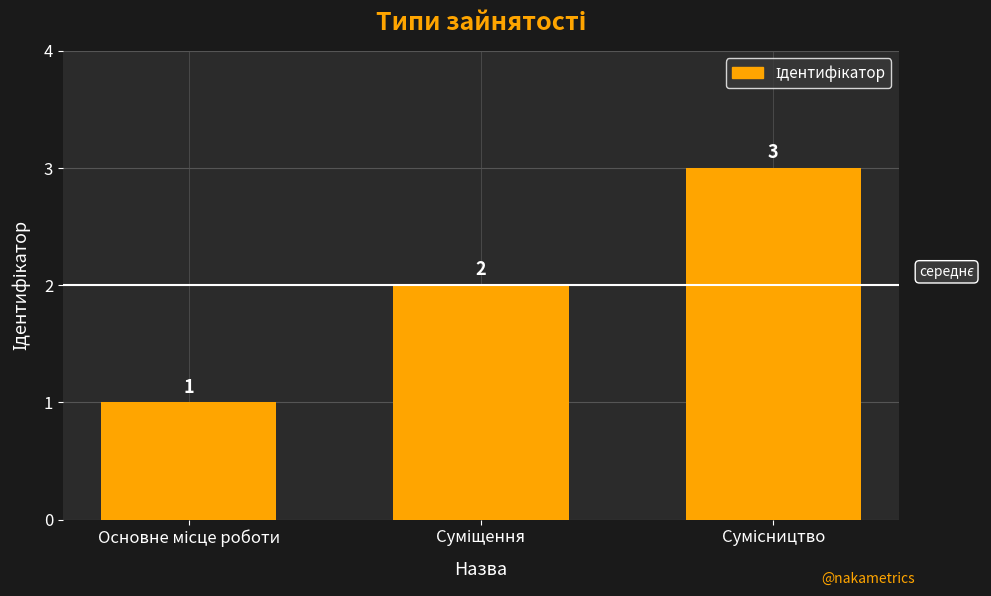

What is the minimum value shown in the chart?

1